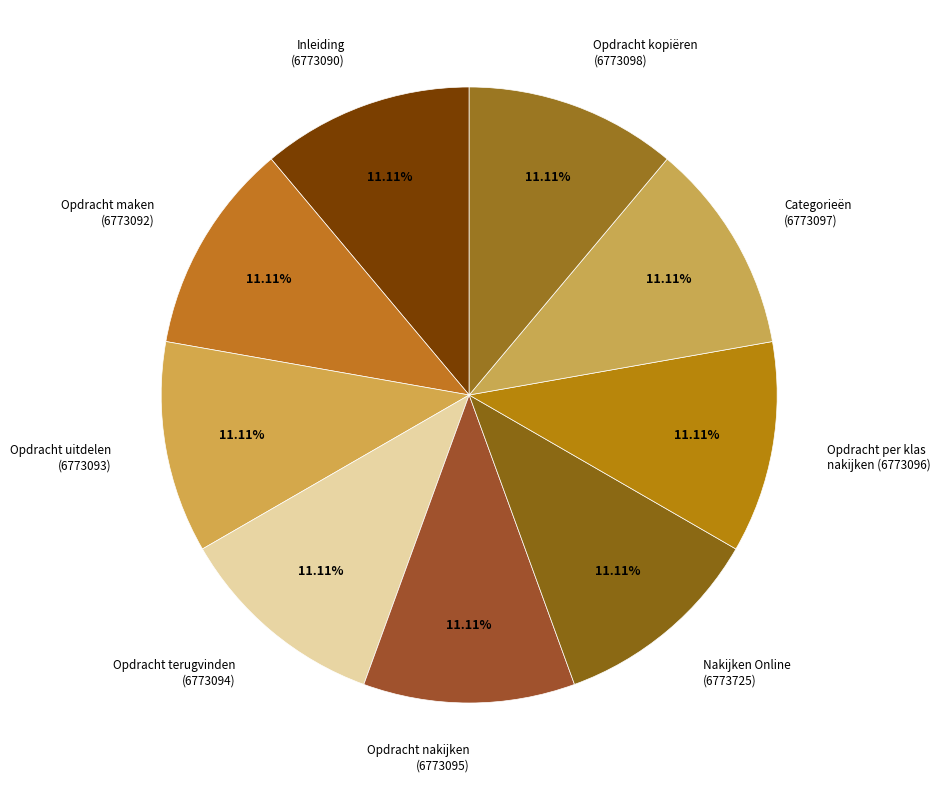

Count the number of slices in the pie.

9